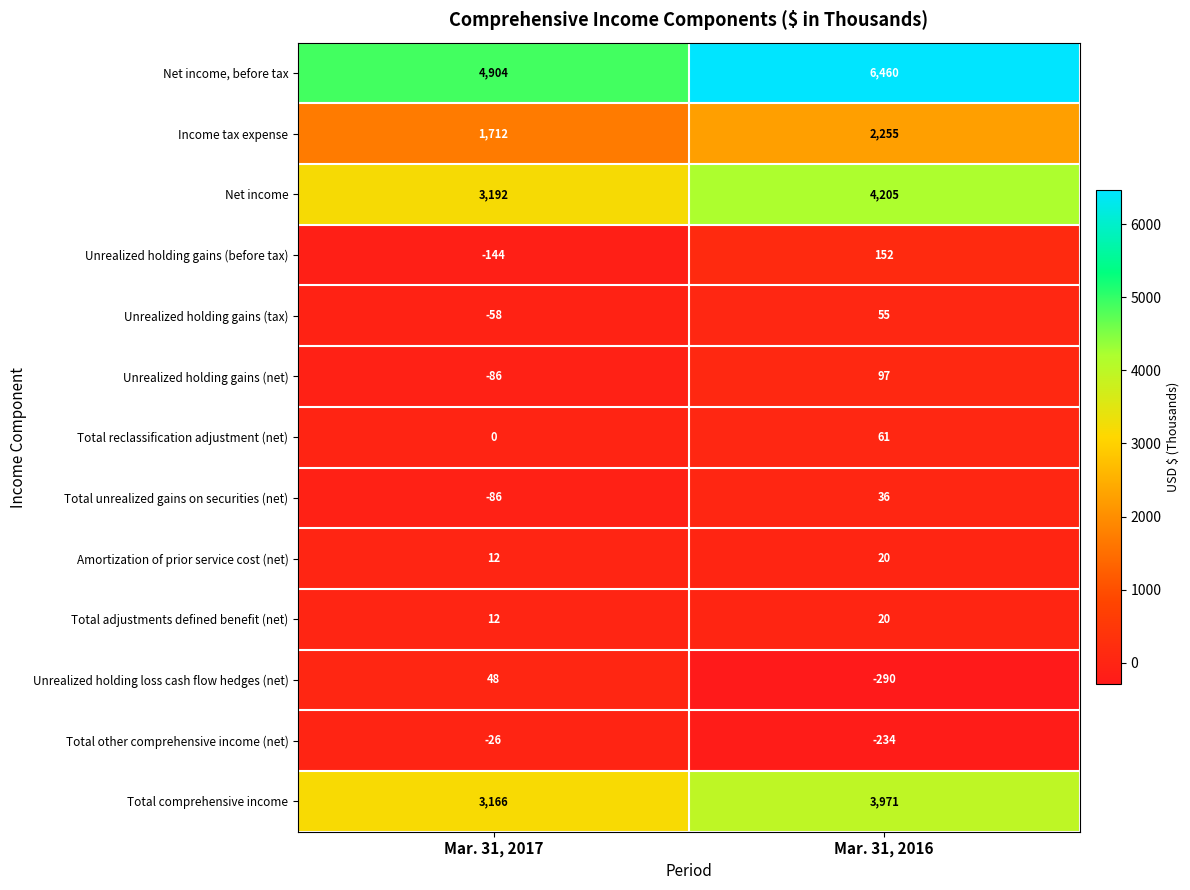

Between Mar. 31, 2017 and Mar. 31, 2016, which series saw the biggest shift?

Net income, before tax